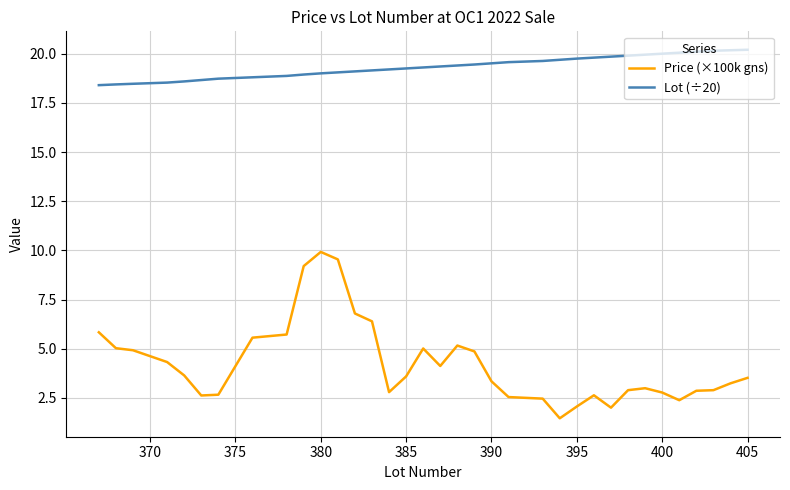

List the series in order of their overall mean, highest first.

Lot (÷20), Price (×100k gns)